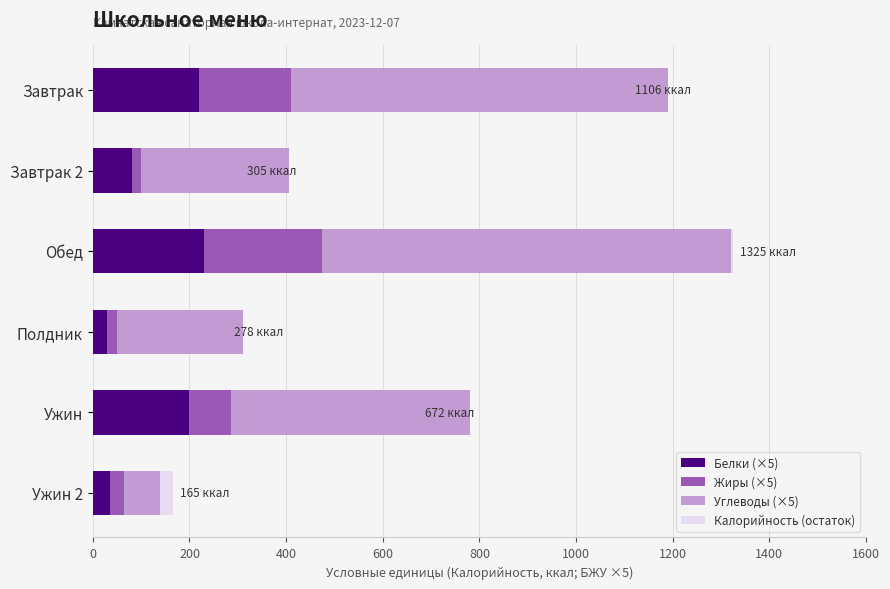

At which category is the sum across all series the highest?

Обед